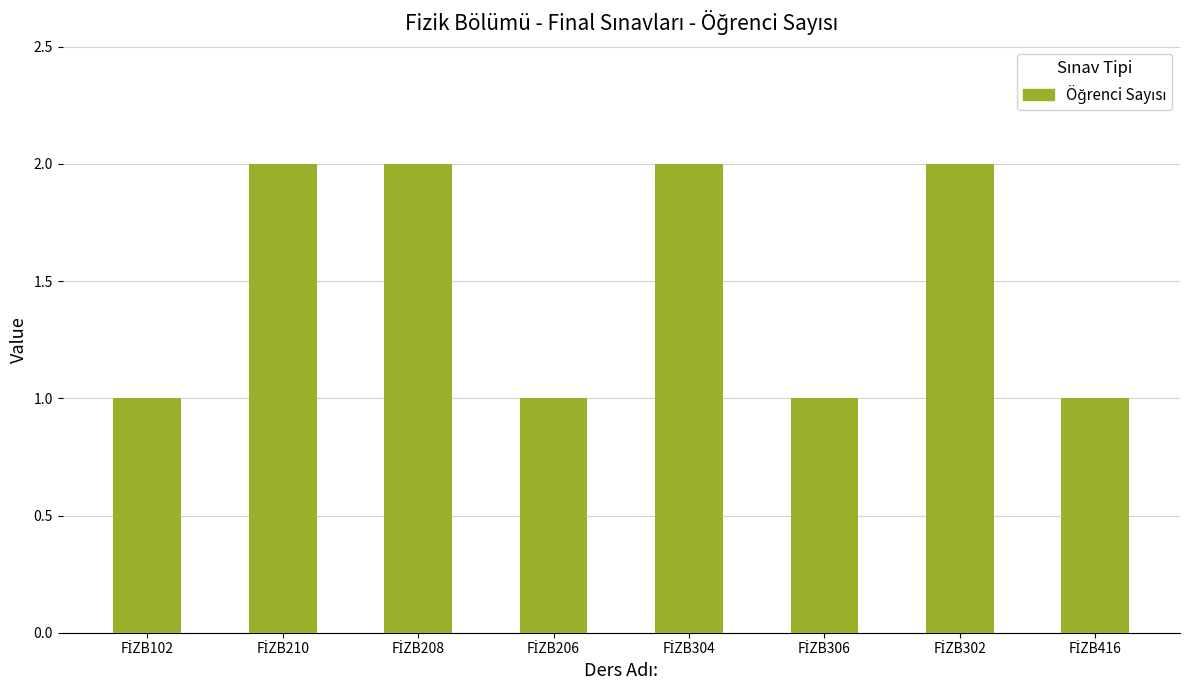

What is the sum of all values?

12